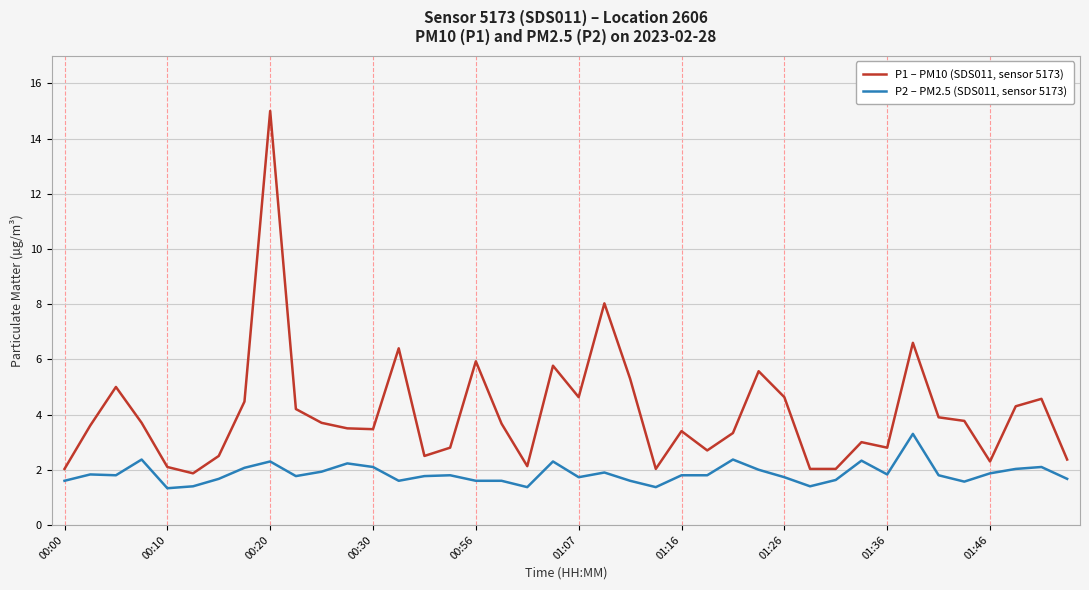

What is the difference between the maximum and minimum values in the P1 – PM10 (SDS011, sensor 5173) series?

13.1